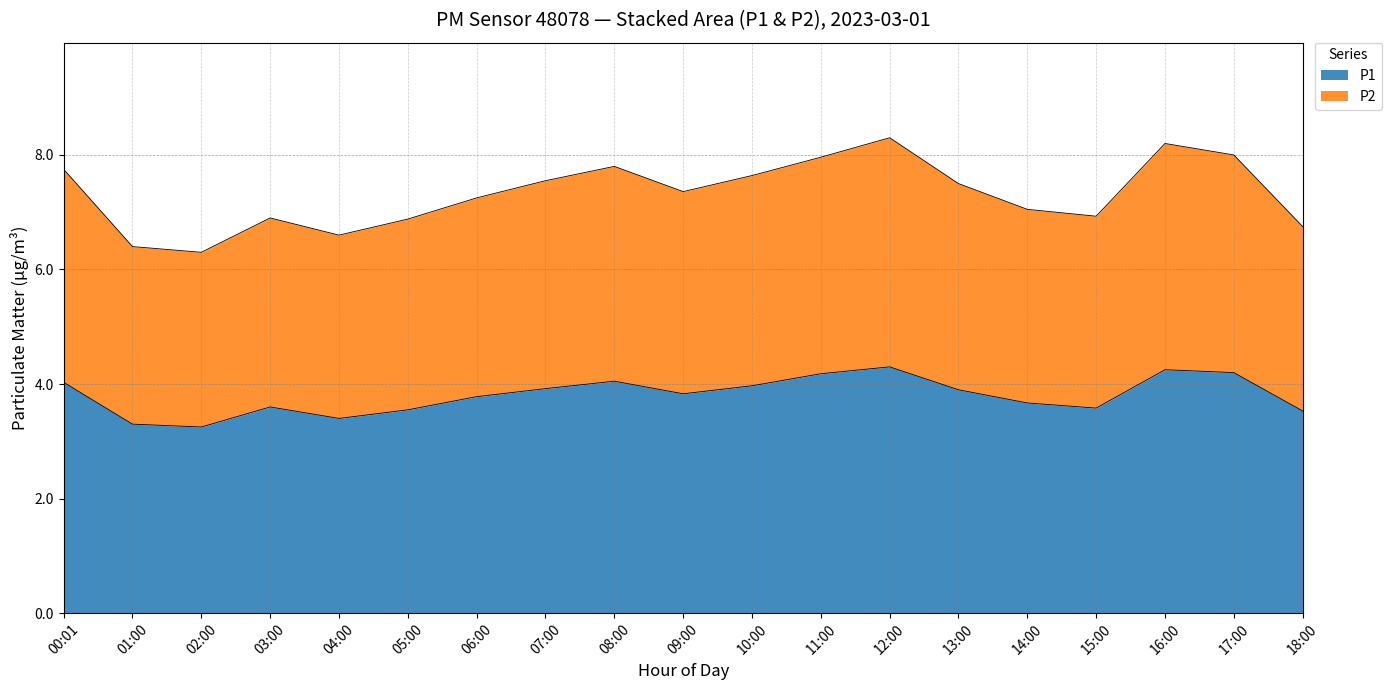

Is it true that P1 equals 3.4 at 04:00?

True